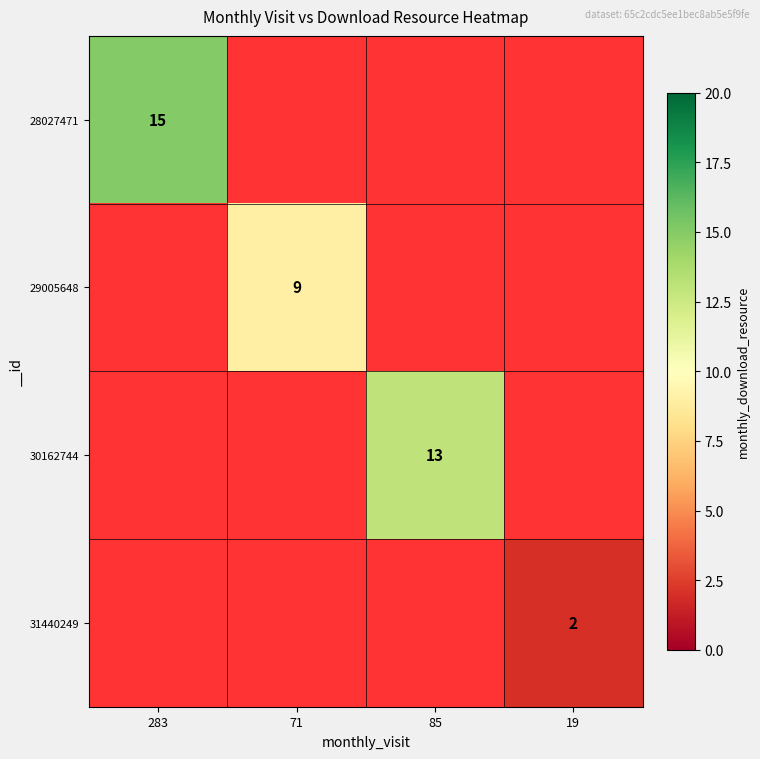

The 28027471 series shows 9 at 283. True or false?

False